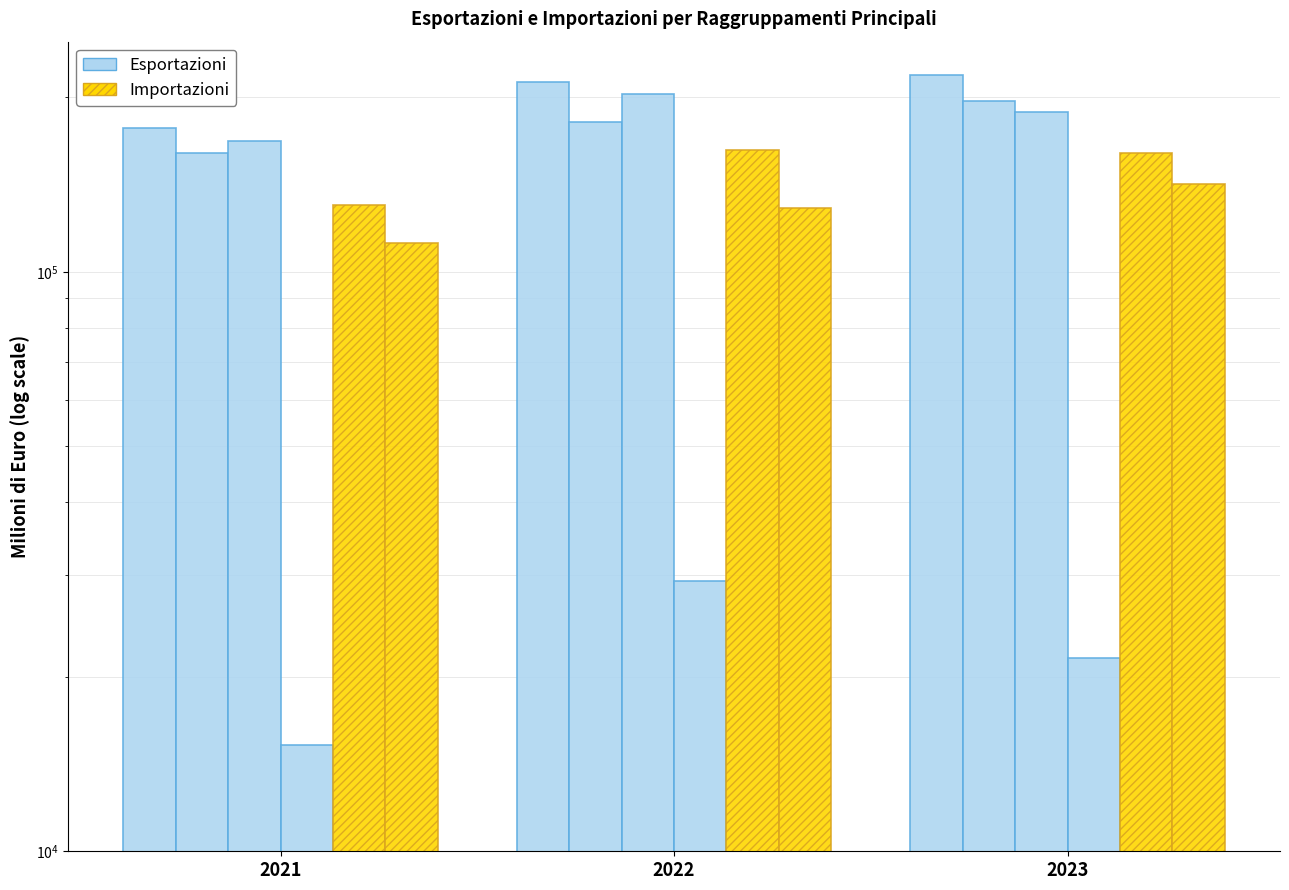

Is it true that Esportazioni - Prodotti intermedi equals 86802.6 at 2022?

False